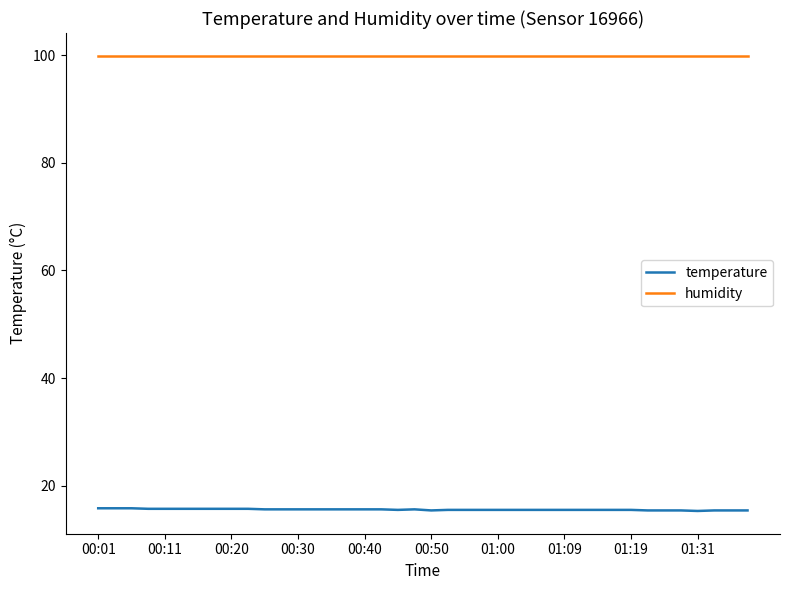

What is the lowest value of the temperature series?

15.3